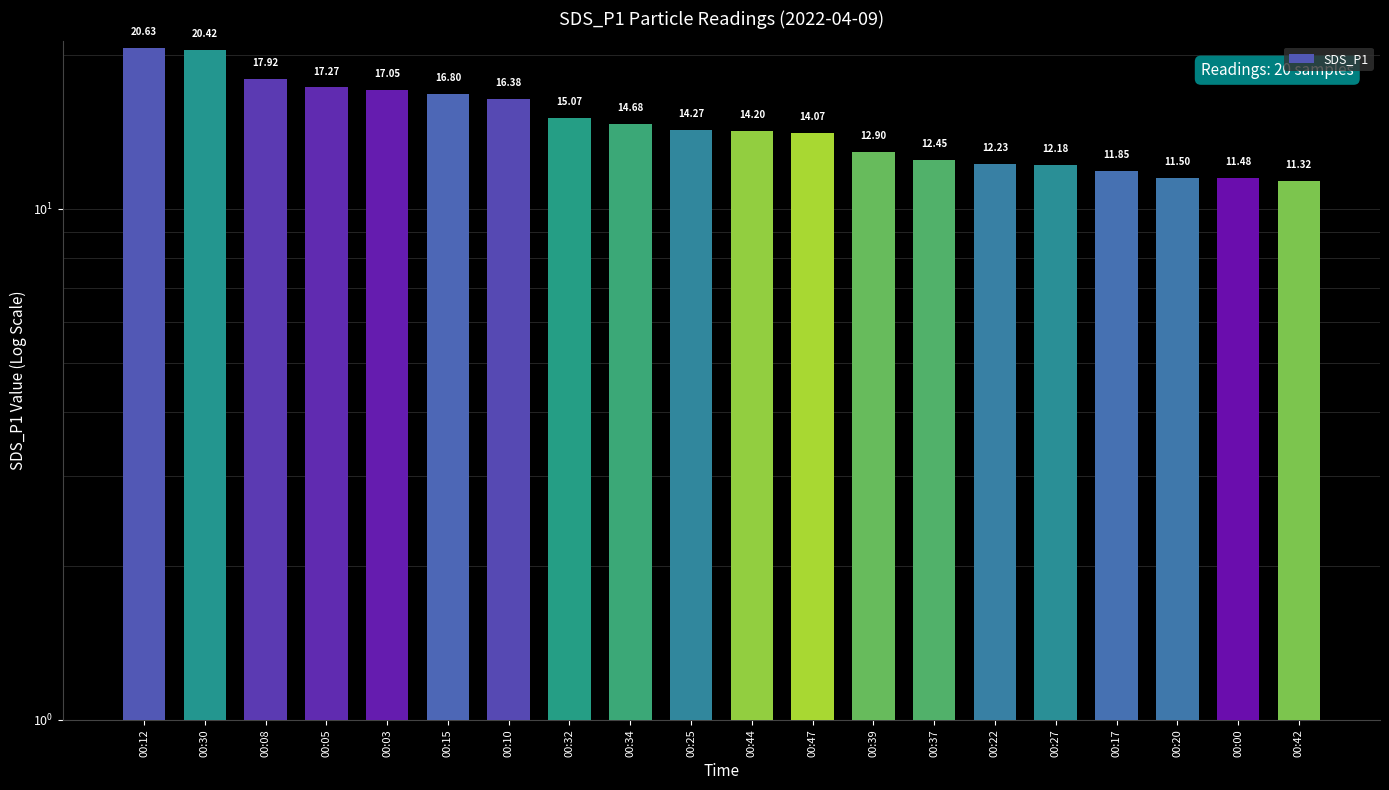

What value does the data have at 00:03?

17.1